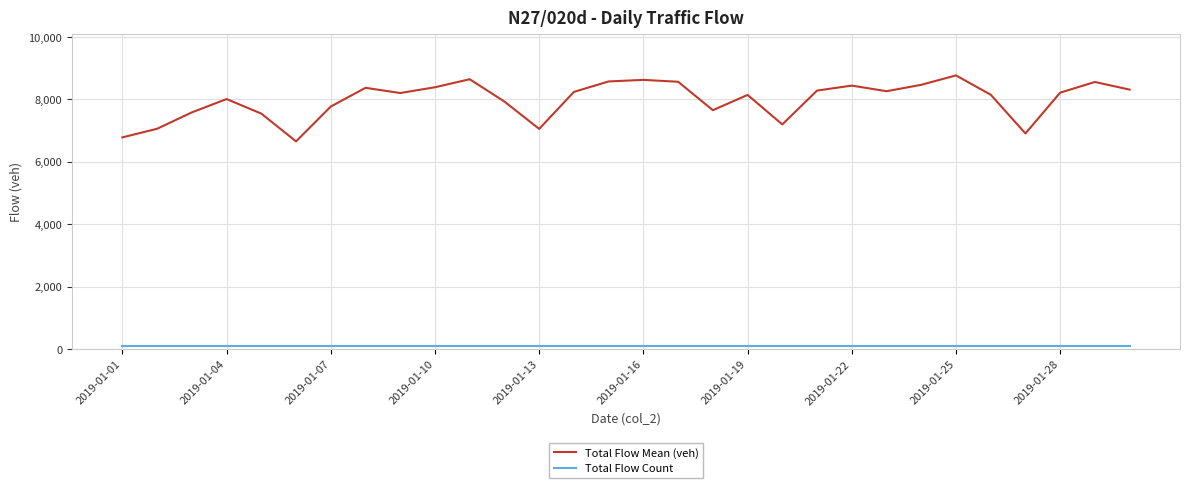

Does the chart display data point markers on the line(s)?

No